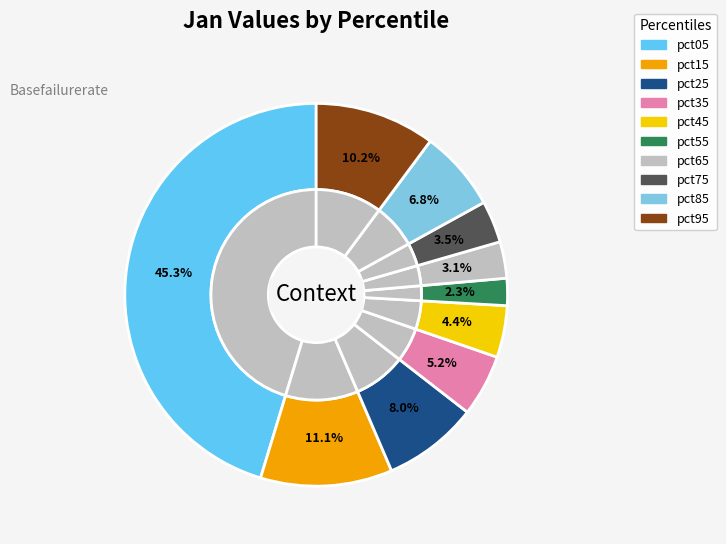

Which slice is the smallest?

pct55